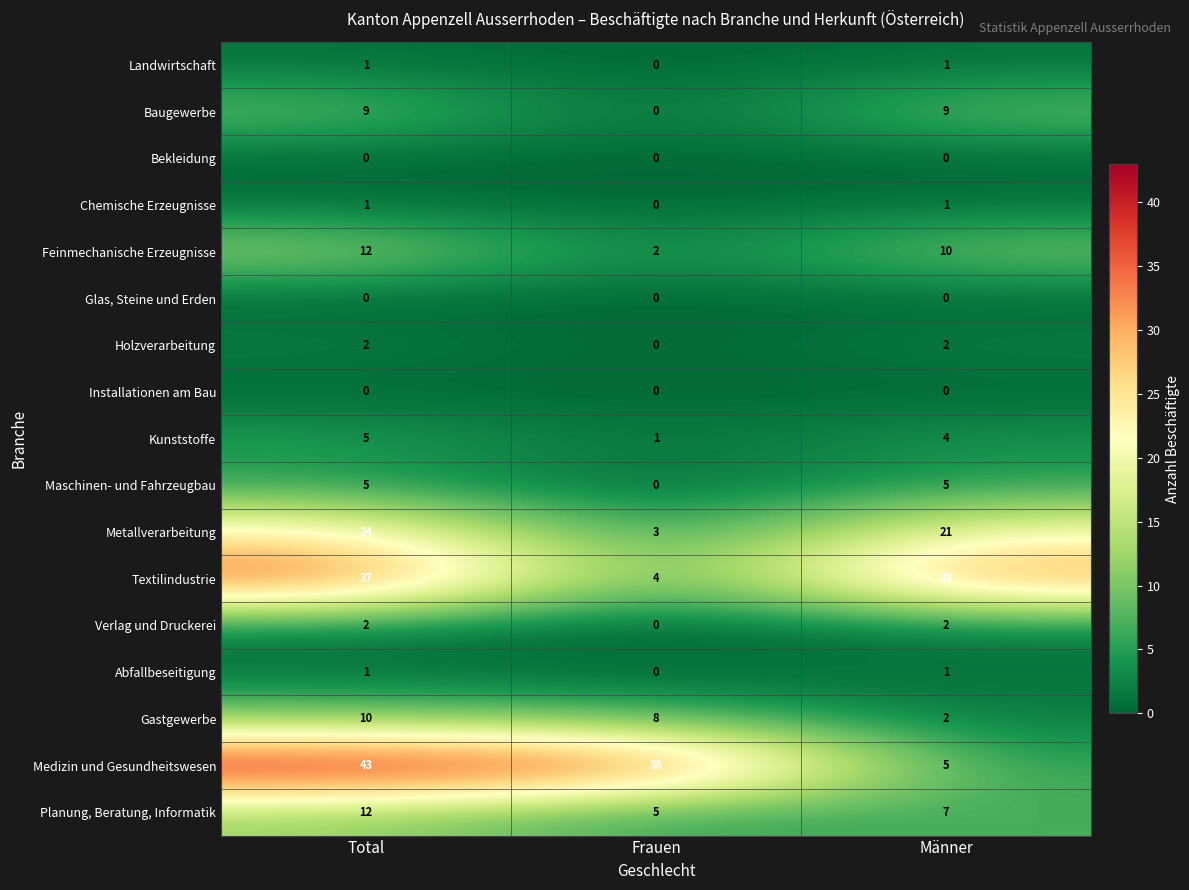

Is it true that Planung, Beratung, Informatik equals 12 at Total?

True